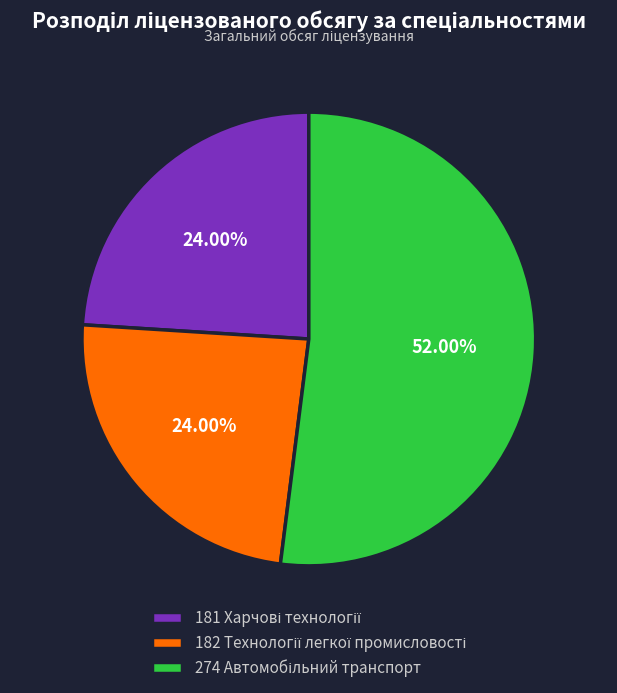

Does any single category account for the majority?

Yes